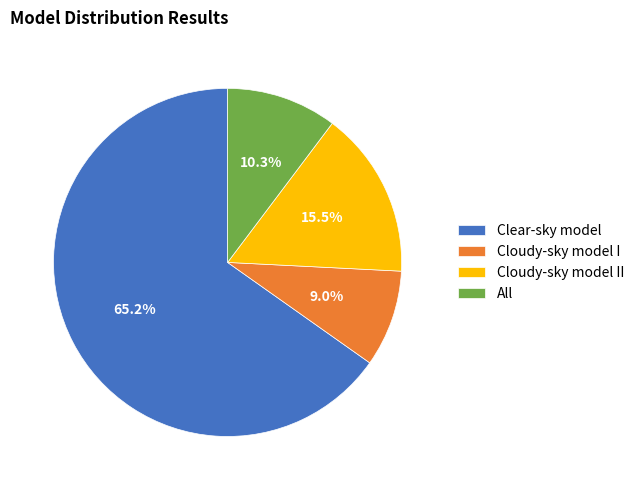

Does any single category account for the majority?

Yes